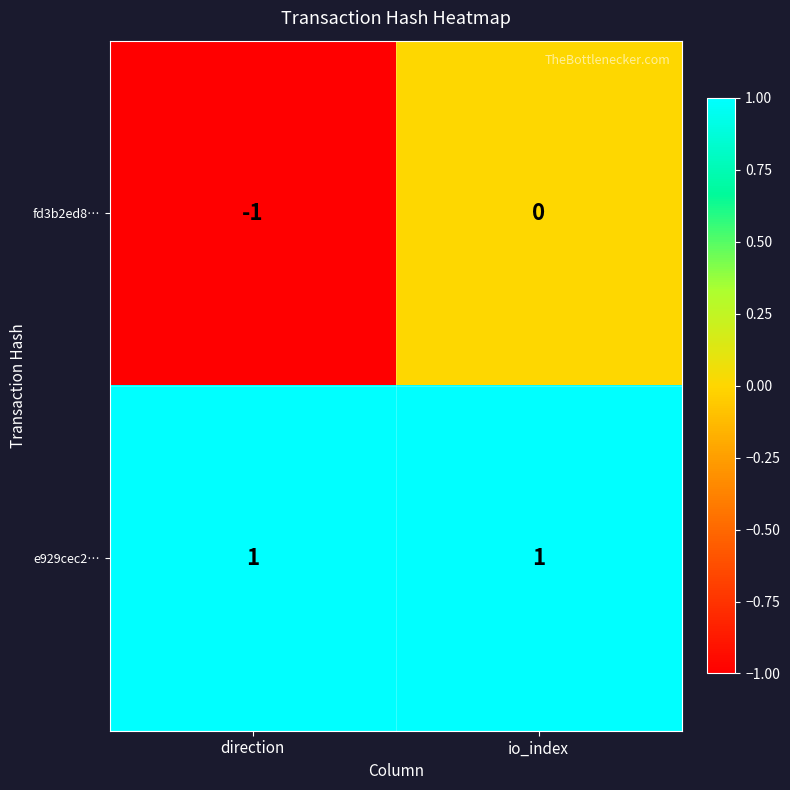

At which category is the sum across all series the highest?

io_index